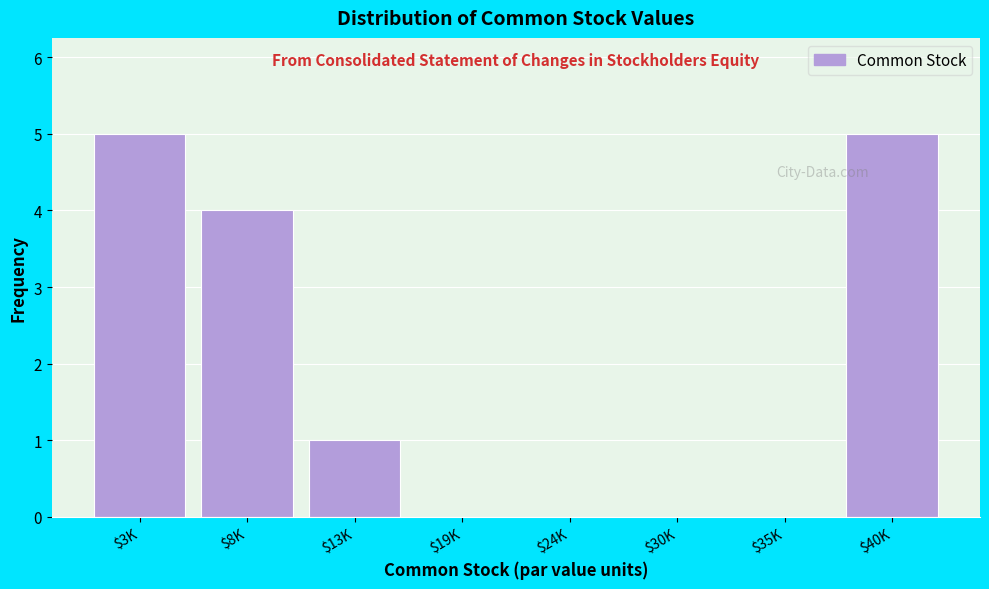

At which label is the value closest to 2?

$13K